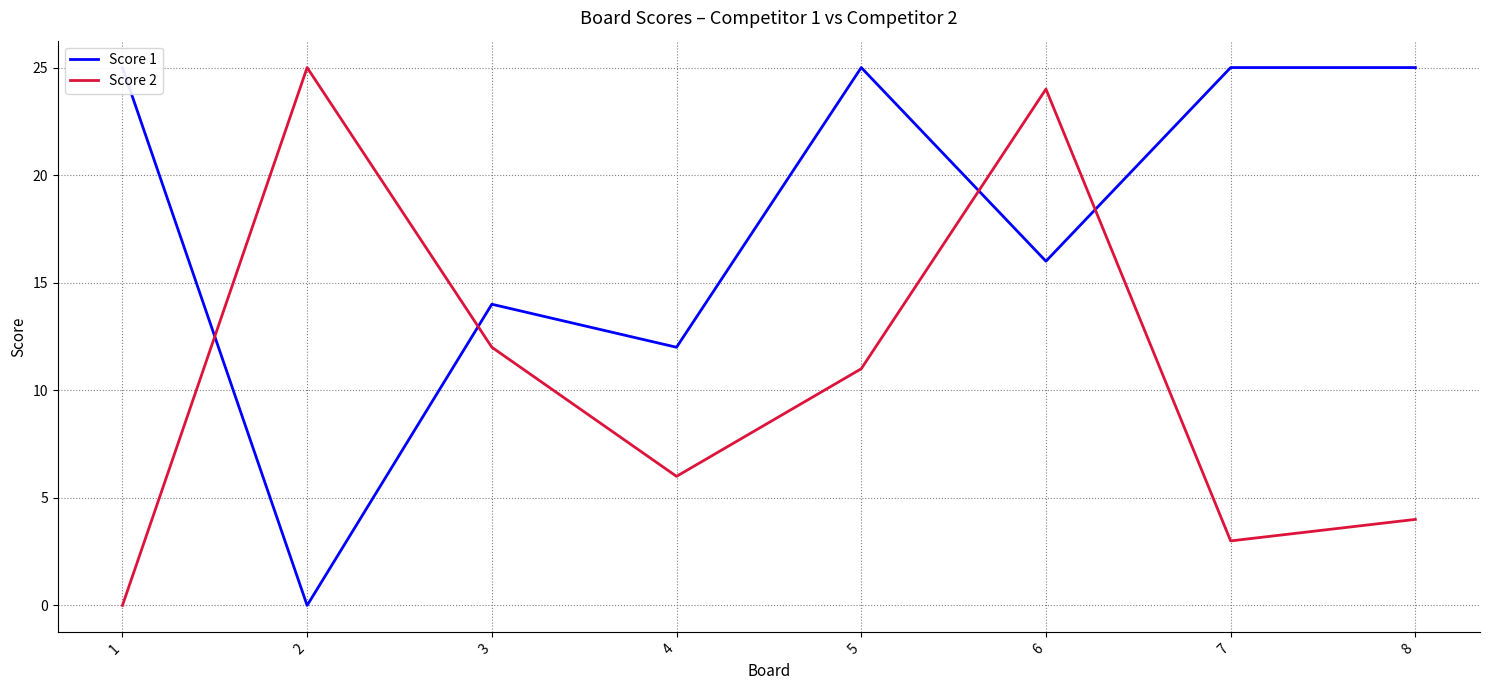

Reading left to right, transcribe all the data shown in this chart.

Score 1: 1=25	2=0	3=14	4=12	5=25	6=16	7=25	8=25
Score 2: 1=0	2=25	3=12	4=6	5=11	6=24	7=3	8=4